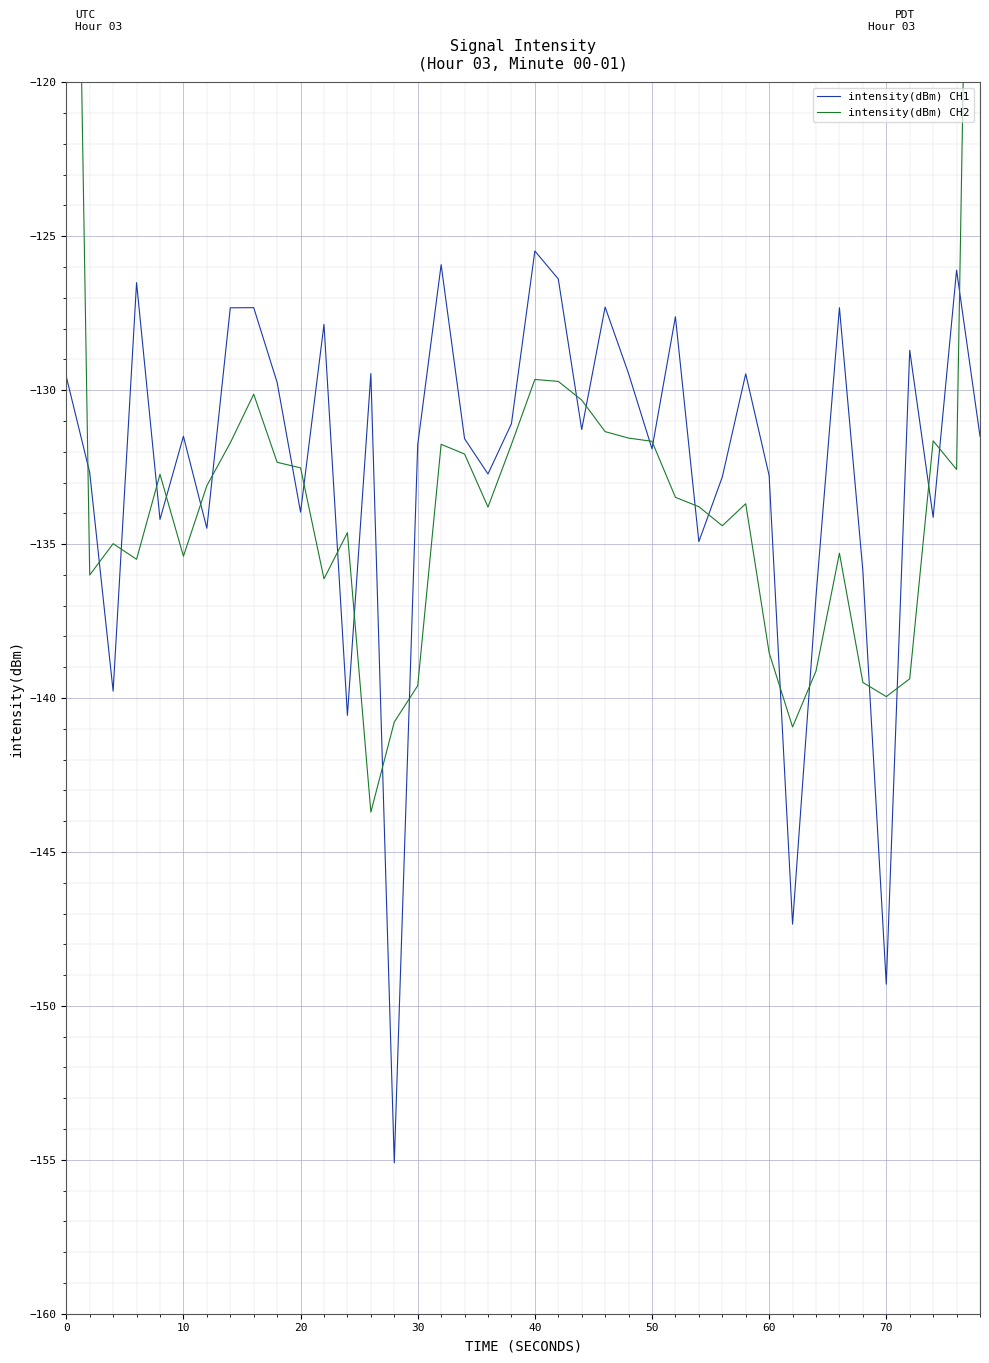

What is the greatest value displayed?

-87.9